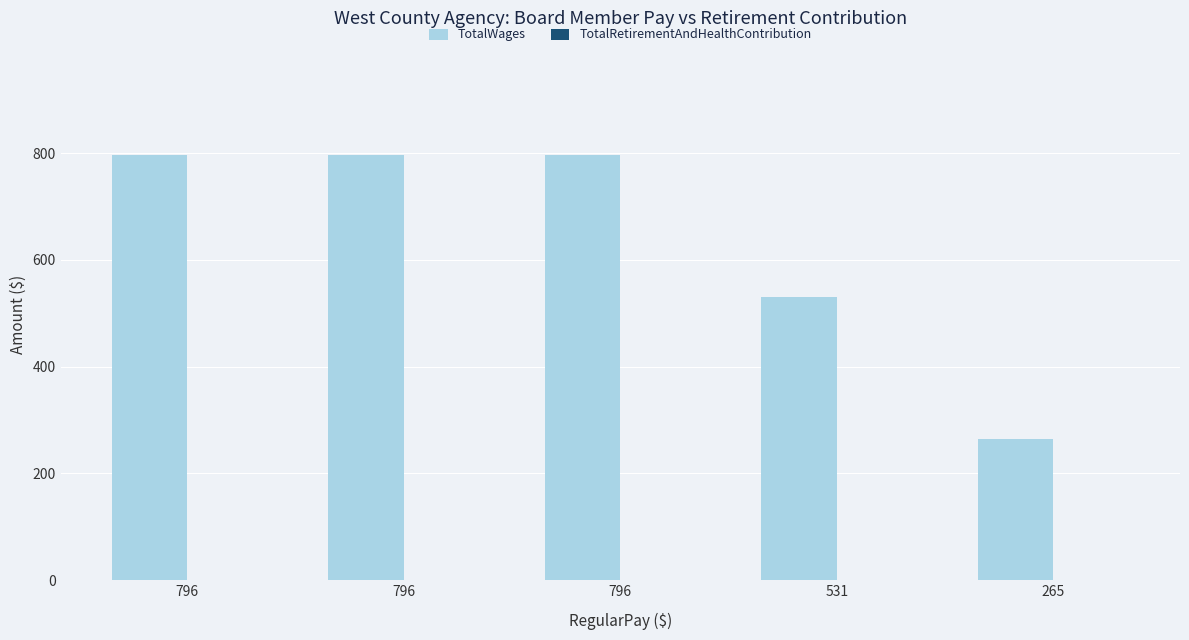

How many series are shown in this chart?

1